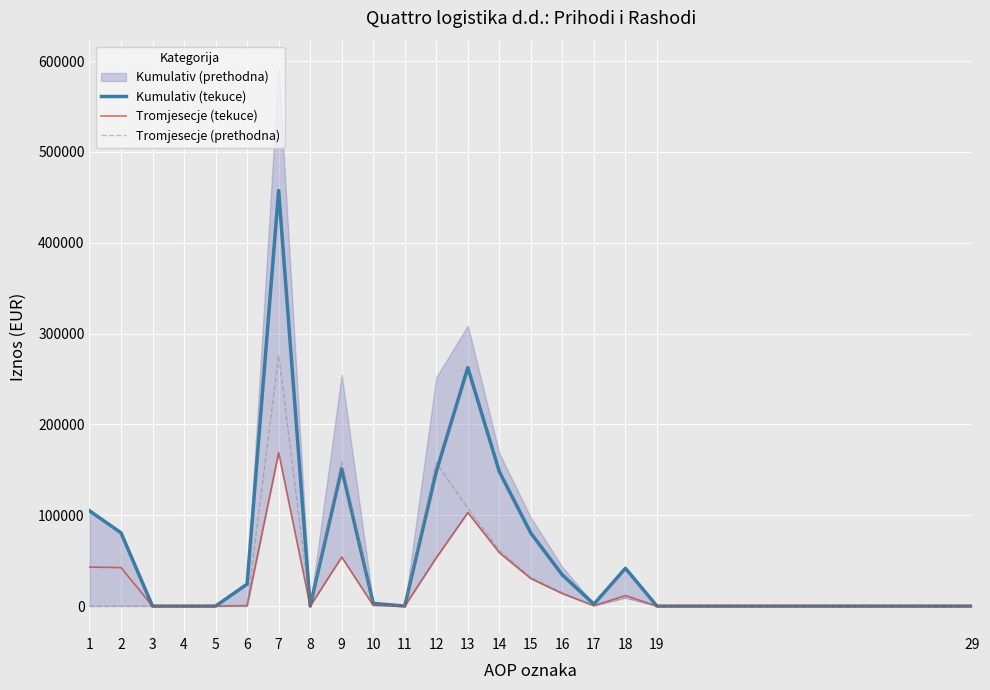

Is this an area chart (filled region under the line)?

No